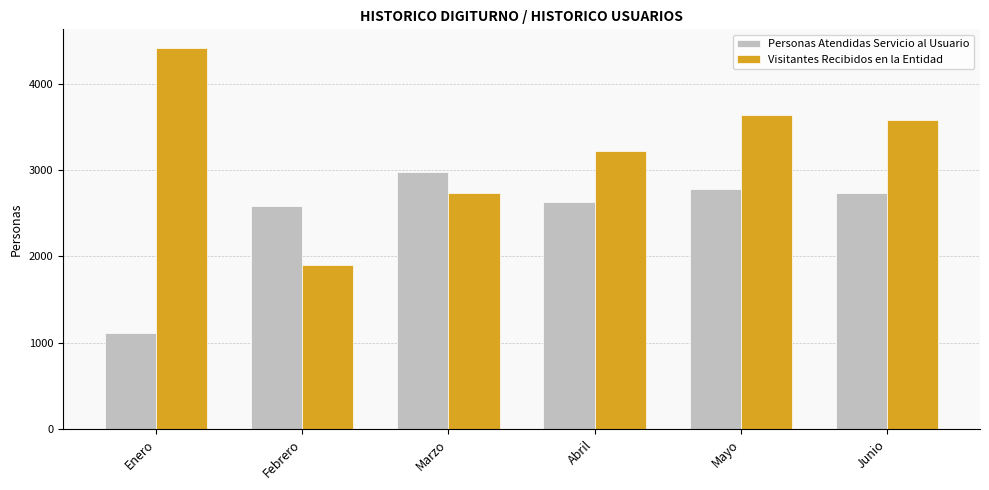

How many distinct data groups are displayed?

2